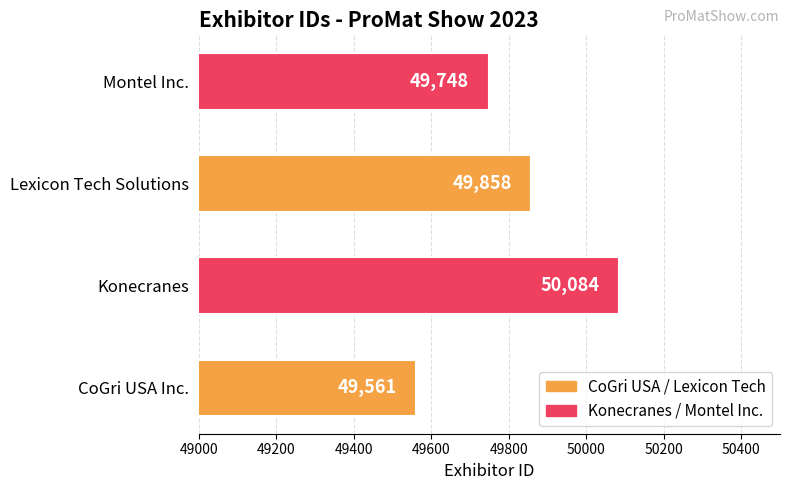

What is the change in value from CoGri USA Inc. to Lexicon Tech Solutions?

+297